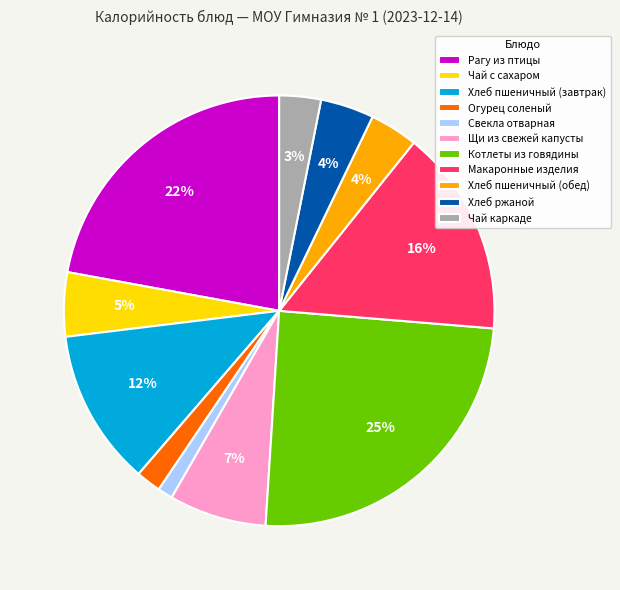

True or false: Огурец соленый accounts for 2% of the total.

True